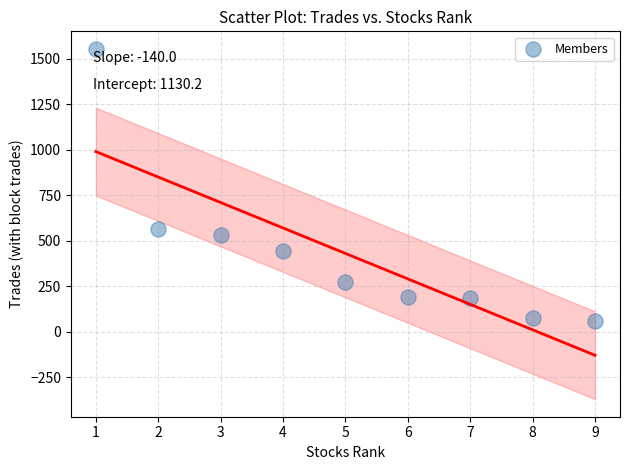

What is the range of X values (max minus min)?

8